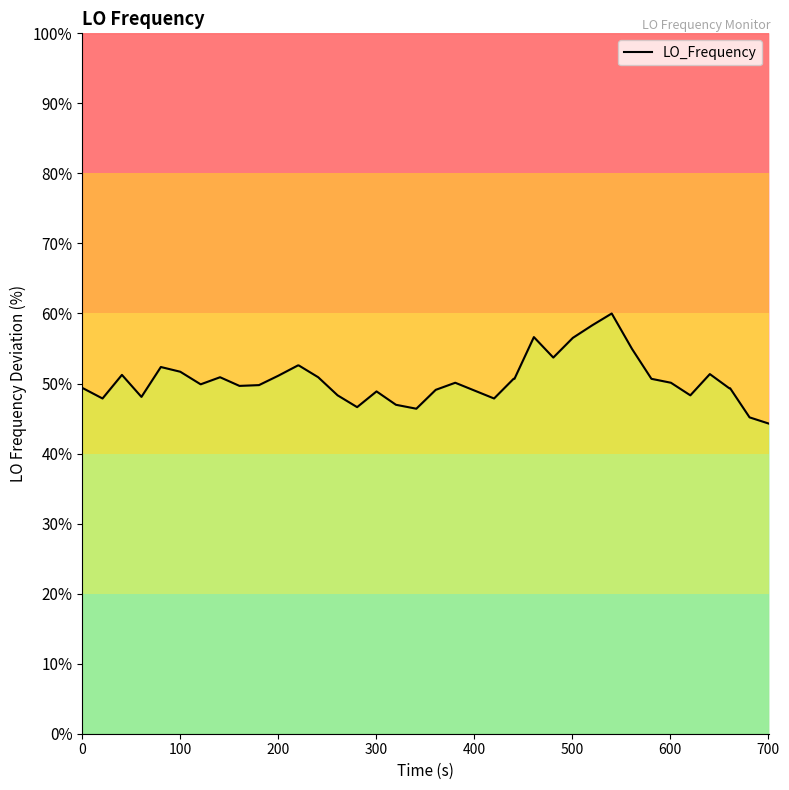

The chart shows a value of 9.6 at 18. True or false?

False